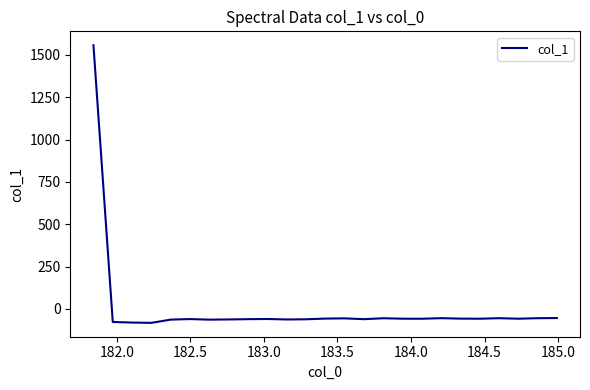

What is the greatest value displayed?

1557.2